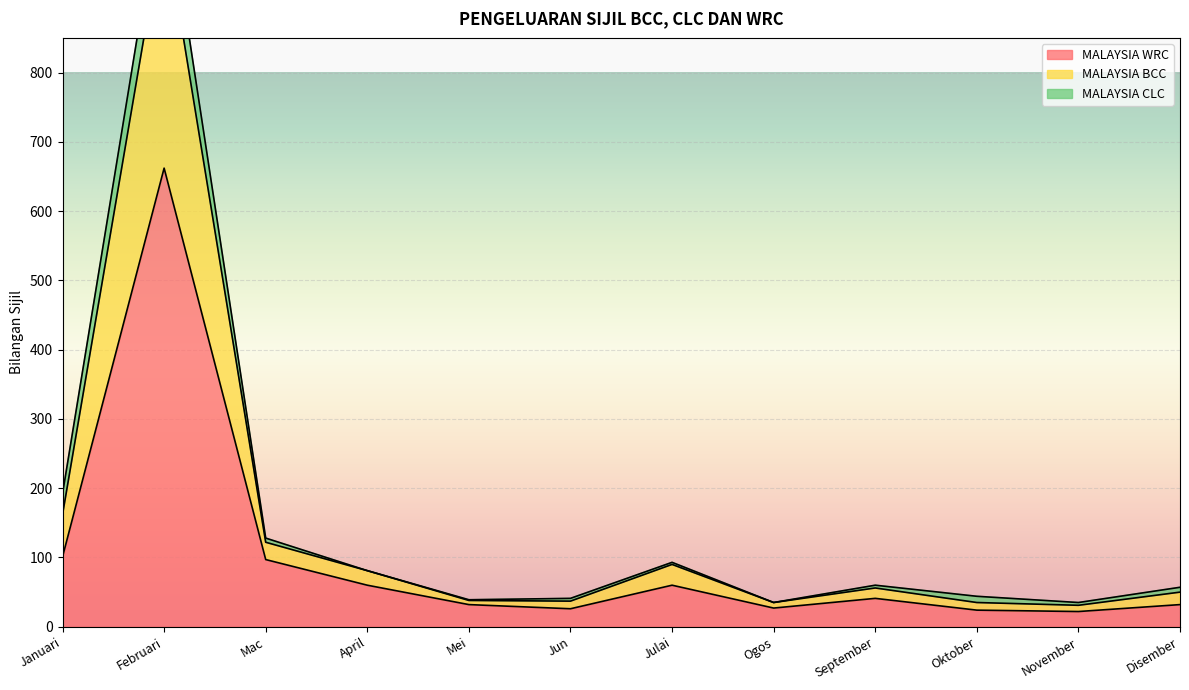

True or false: MALAYSIA WRC and MALAYSIA BCC cross at least once.

False